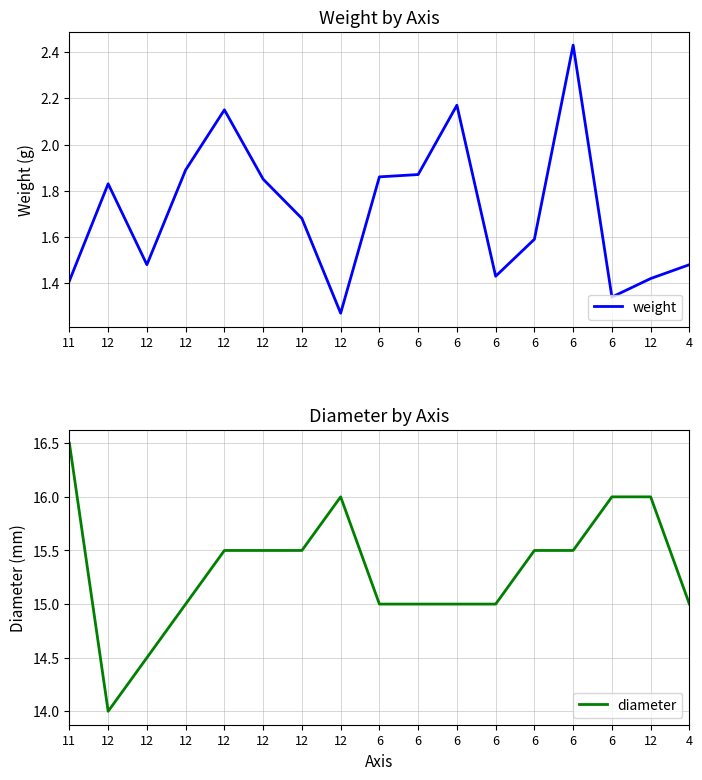

List the series in order of their peak value, lowest first.

weight, diameter